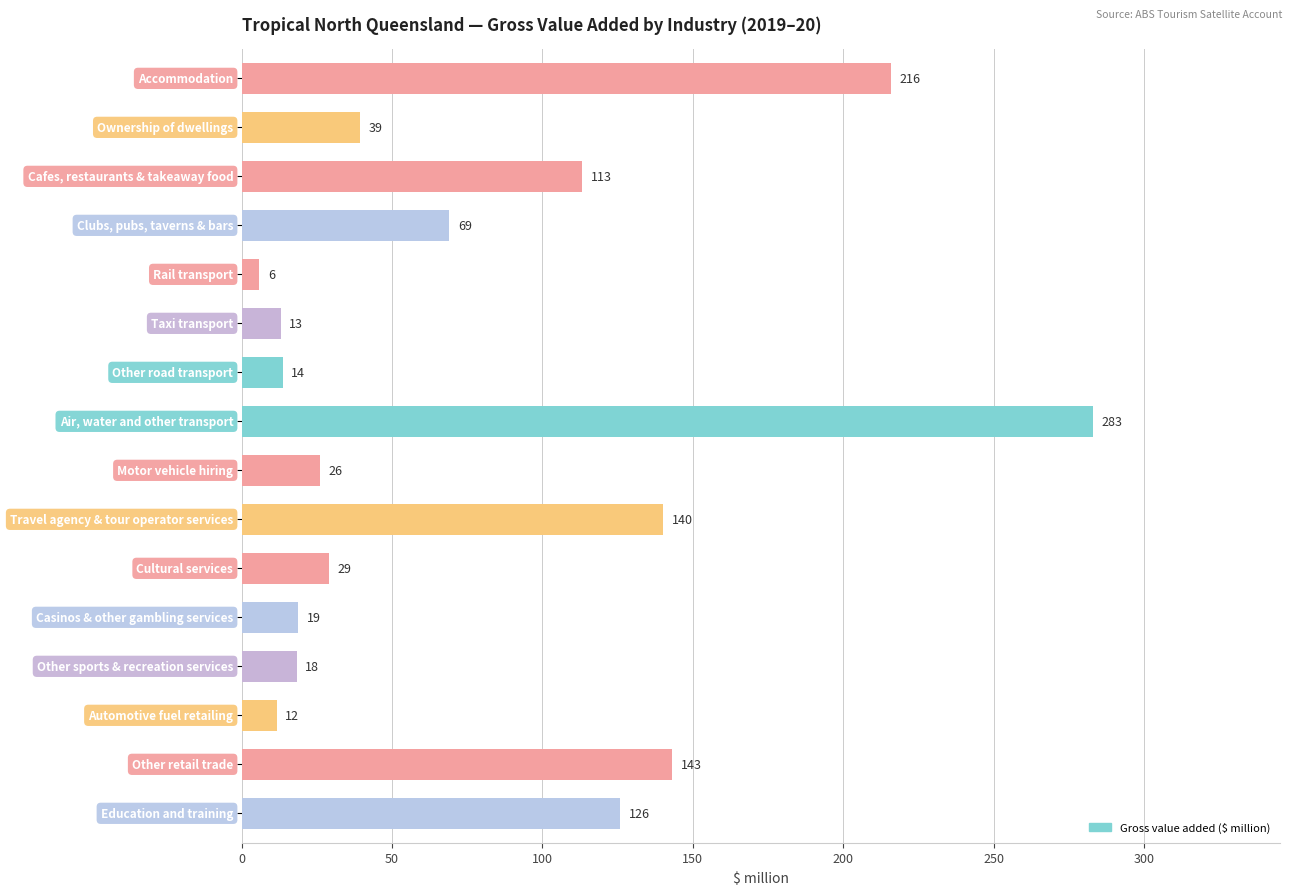

What is the value of the 15th bar from the top?

143.1